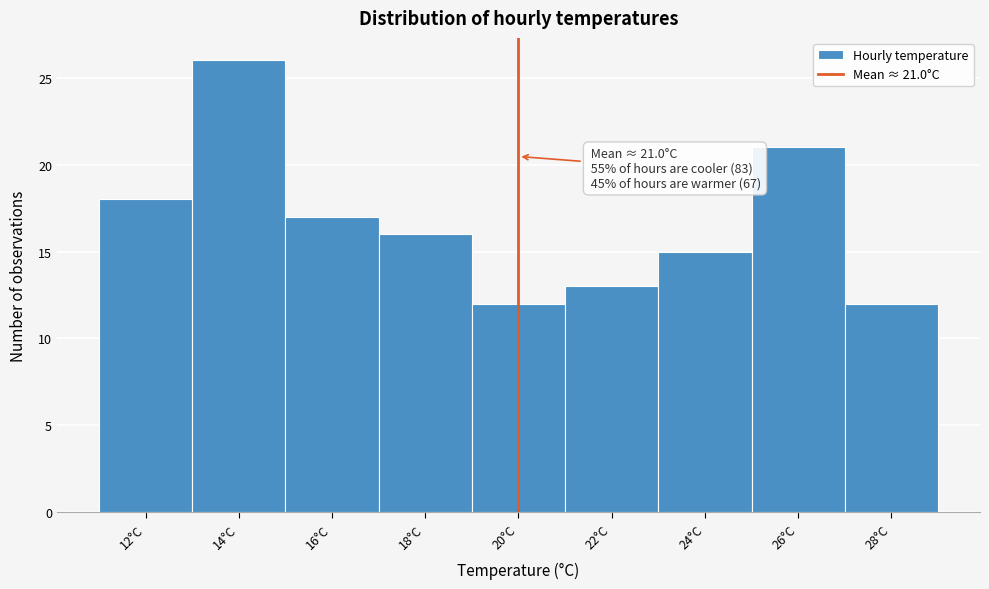

Reading left to right, what are all the values shown in this chart?

18	26	17	16	12	13	15	21	12